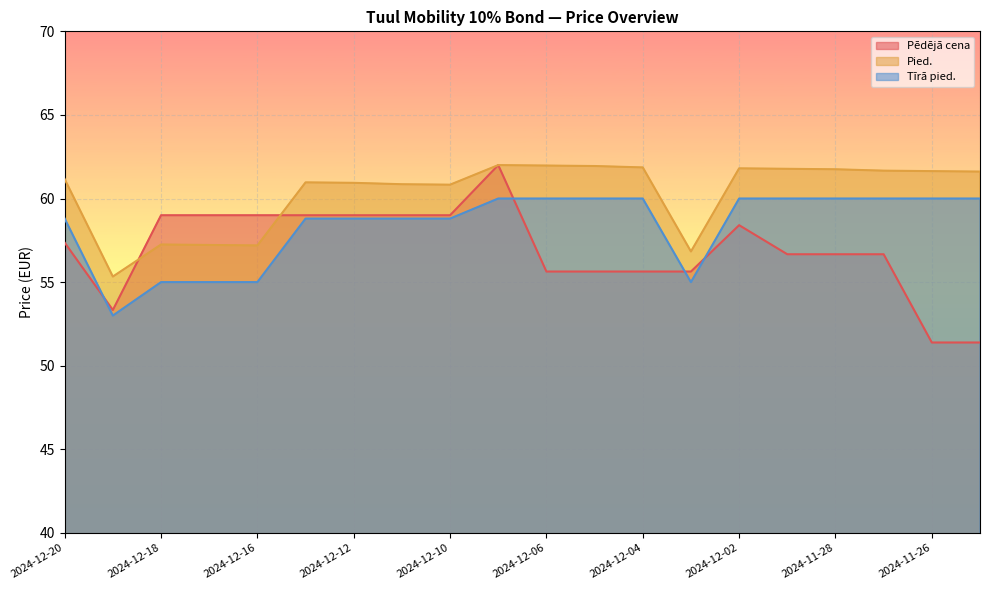

Count the number of data series in this chart.

3